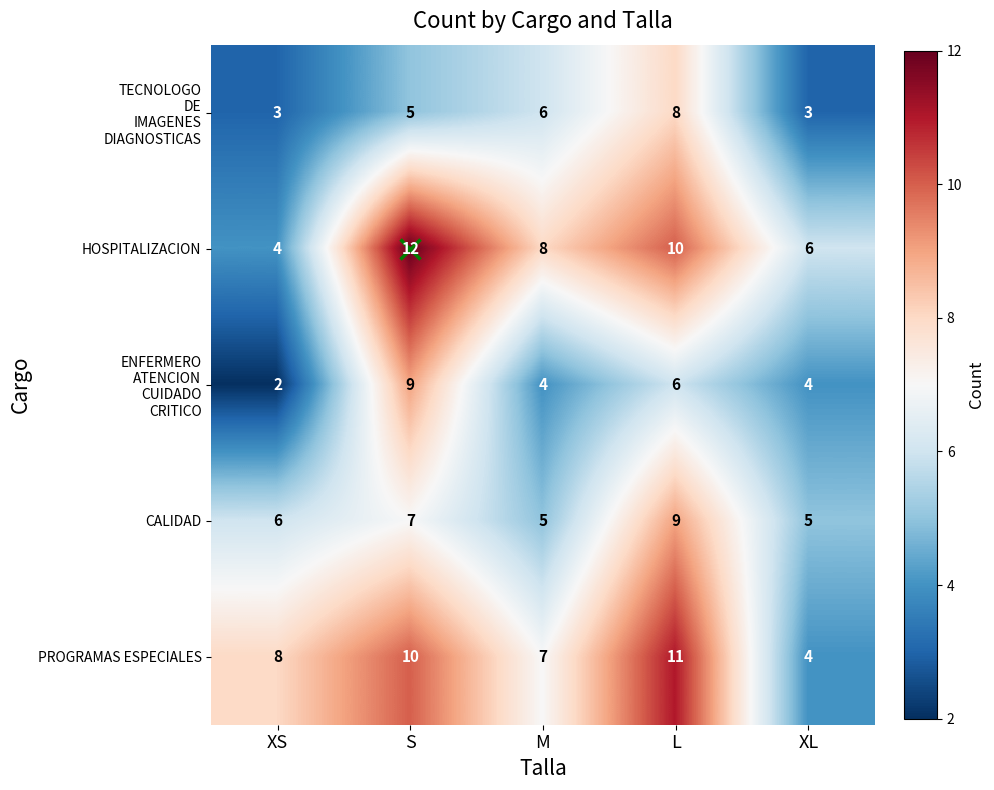

What is the spread (max minus min) of values at S?

7